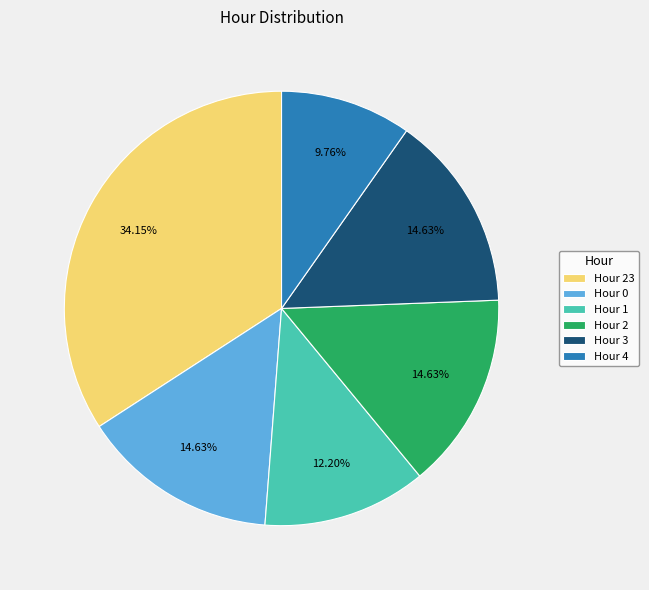

Count the number of slices in the pie.

6